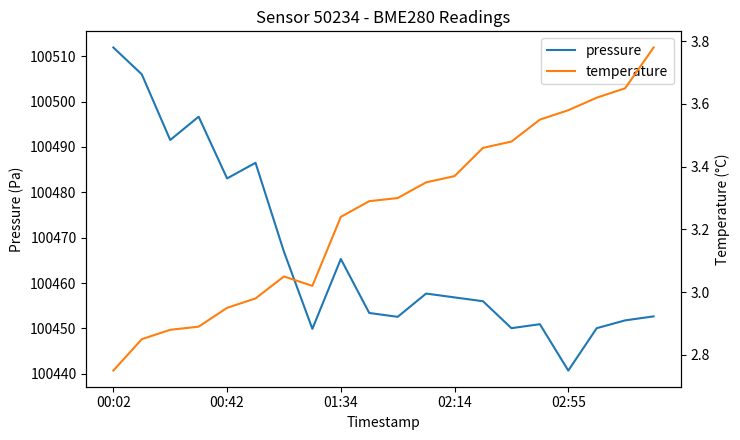

Which category has the lowest value in the pressure series?

02:55